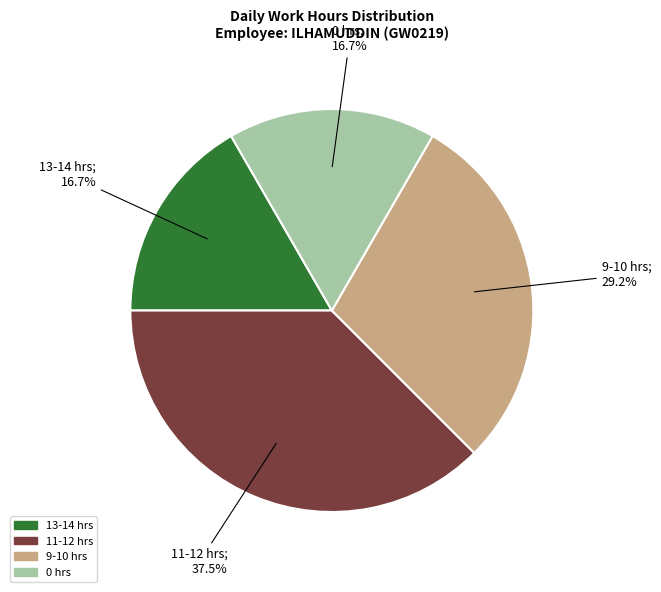

Between 13-14 hrs and 9-10 hrs, which is larger?

9-10 hrs